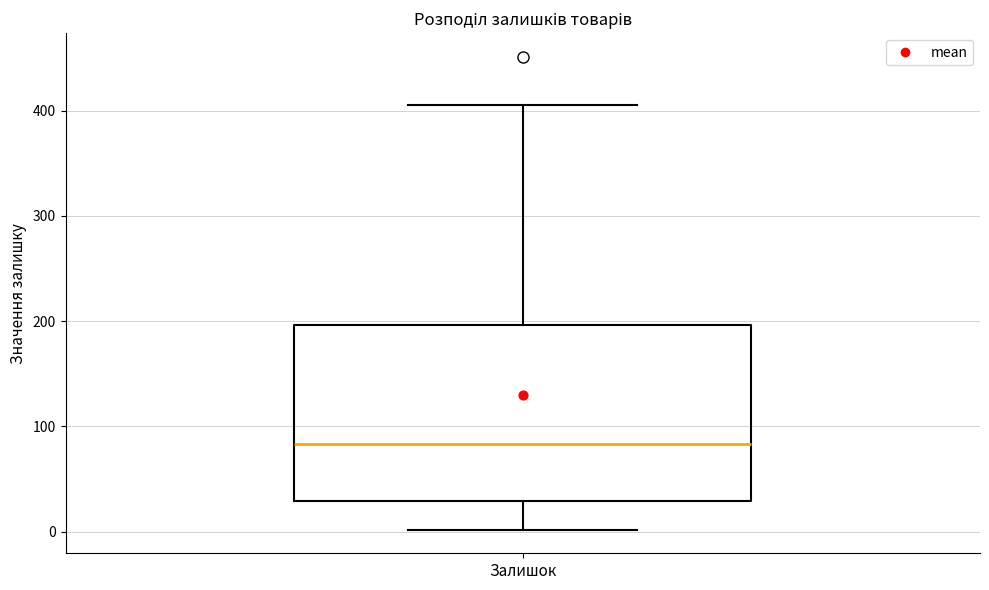

Transcribe this box plot: give where the median line is, the range the box spans, and where the two whiskers end, as read against the y-axis. The values are not printed on the chart, so give them approximately, as read against the axis.

median 80, box 30 to 200, whiskers 0 to 410